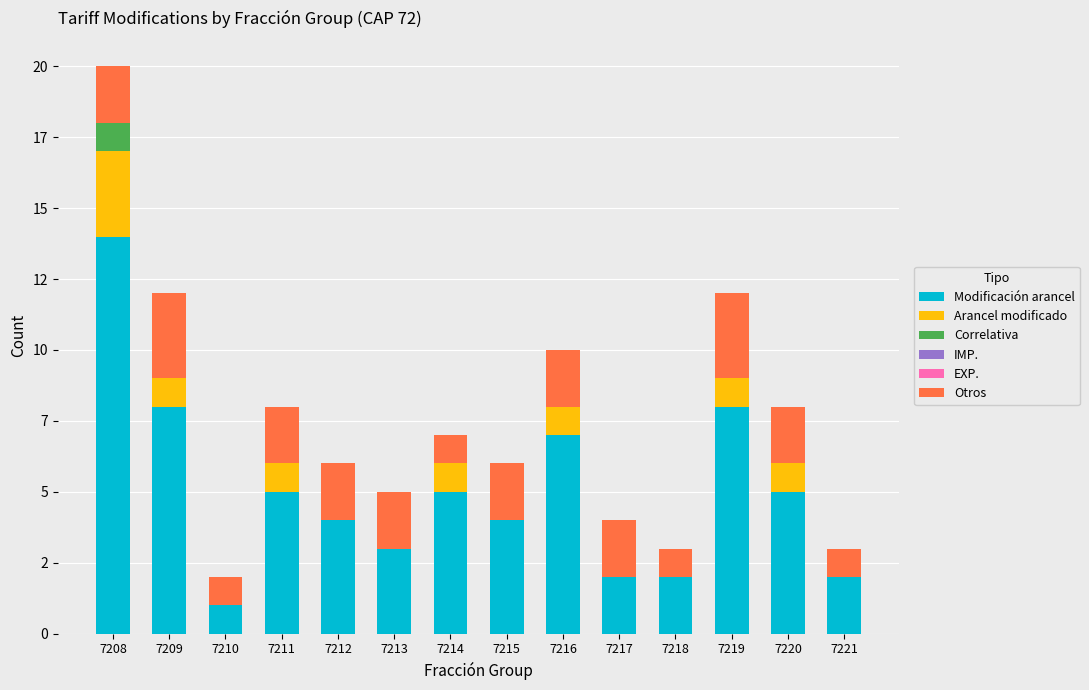

Count the number of data series in this chart.

6